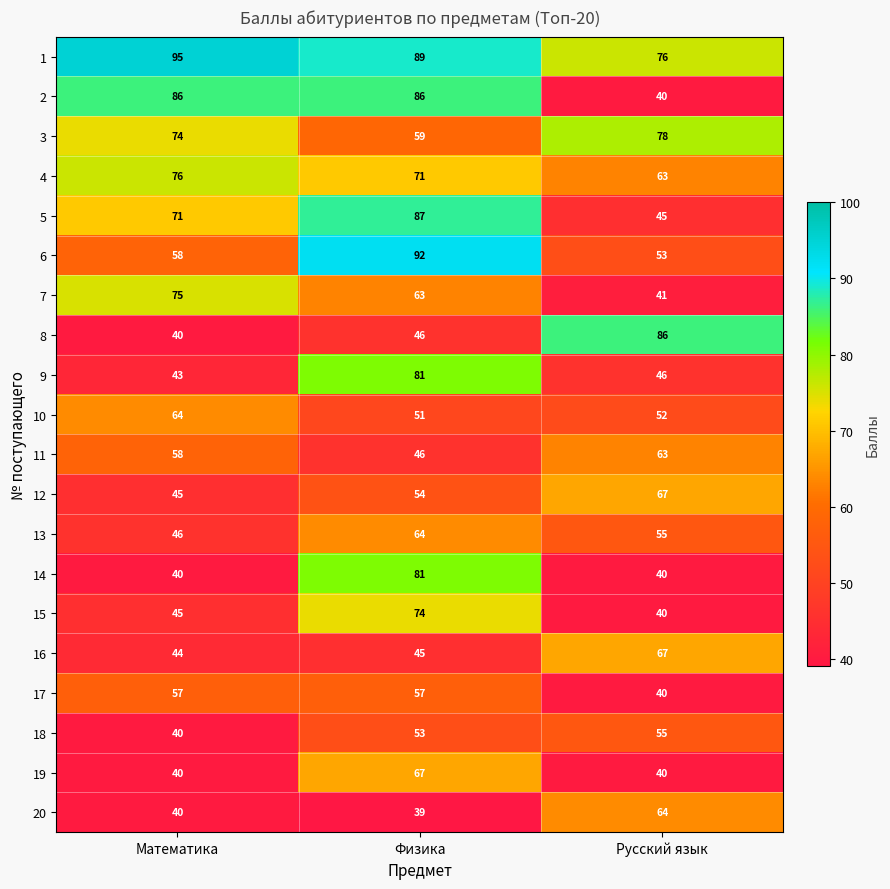

Which label corresponds to the largest value in the chart?

Математика